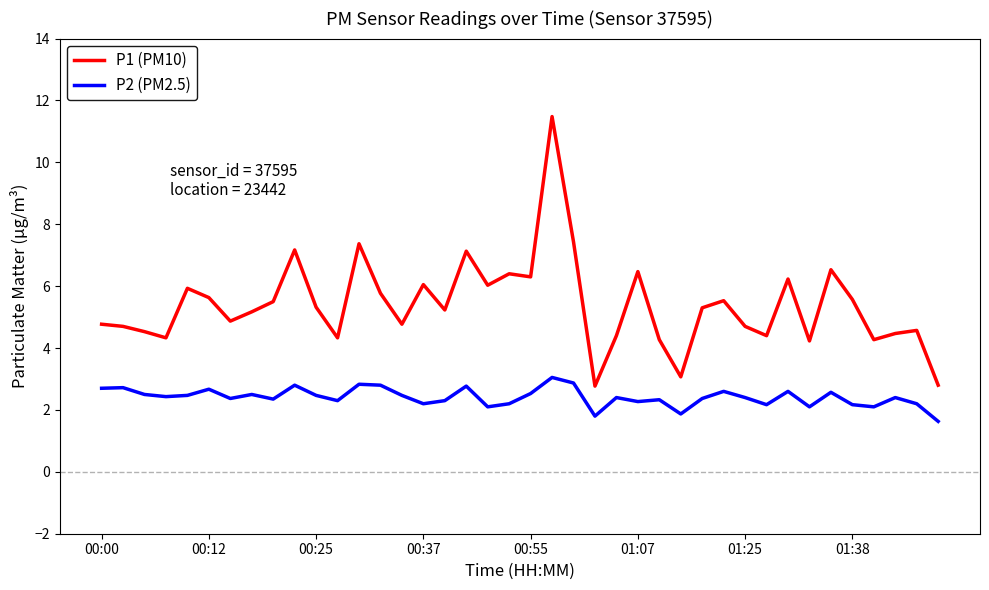

What is the average value of the P1 (PM10) series?

5.4